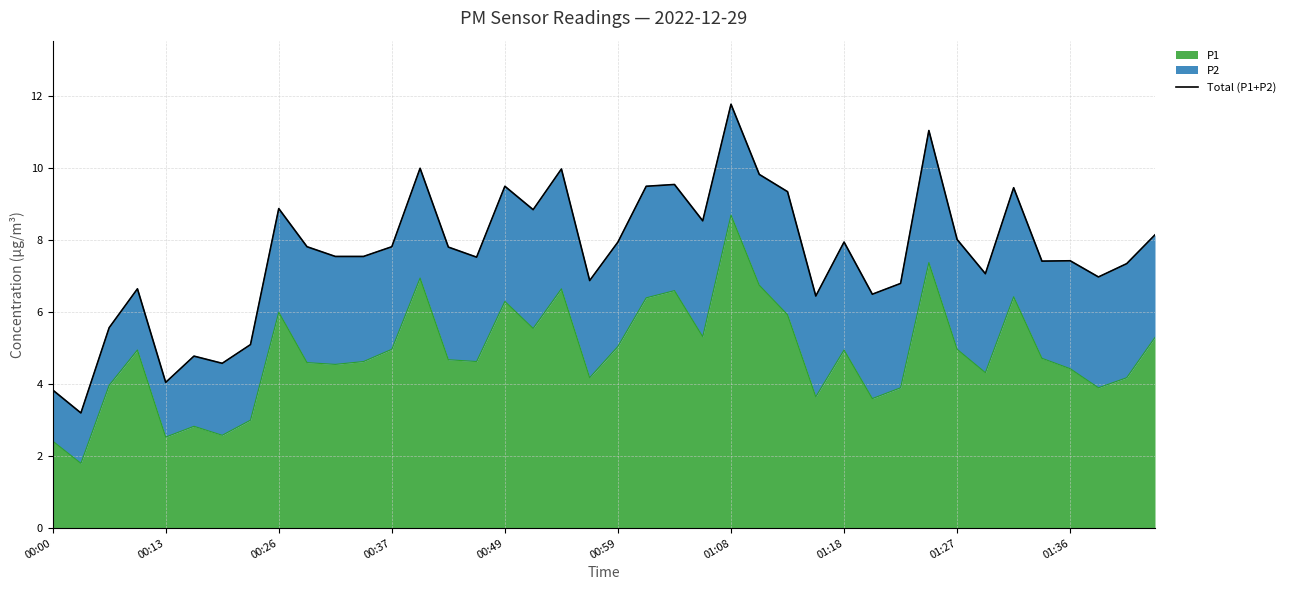

What is the difference between the maximum and second lowest values?

7.9